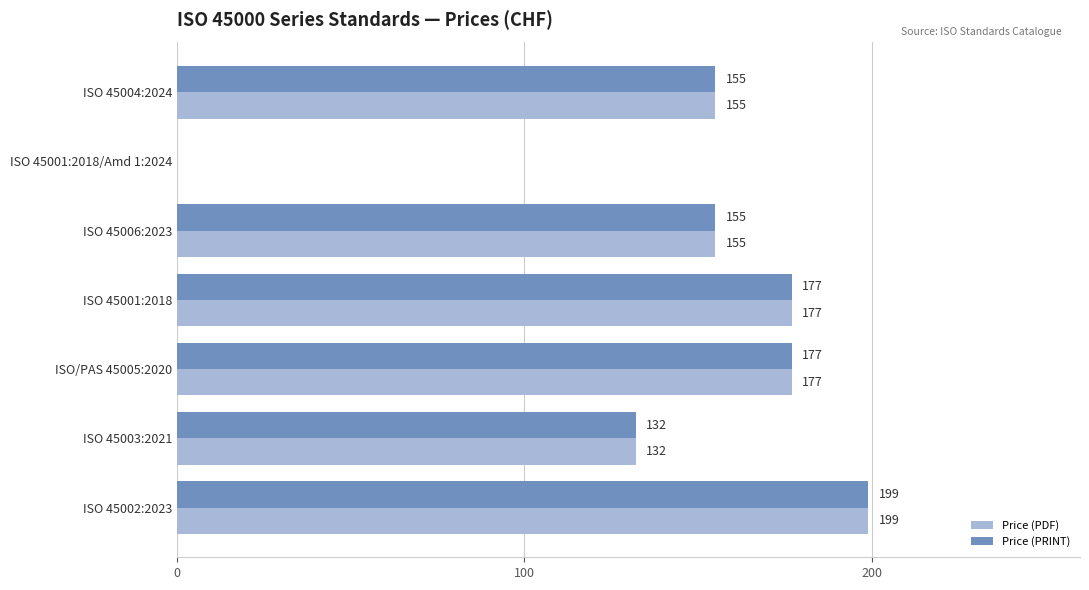

True or false: Price (PDF) has a value of -100 at ISO 45001:2018/Amd 1:2024.

False